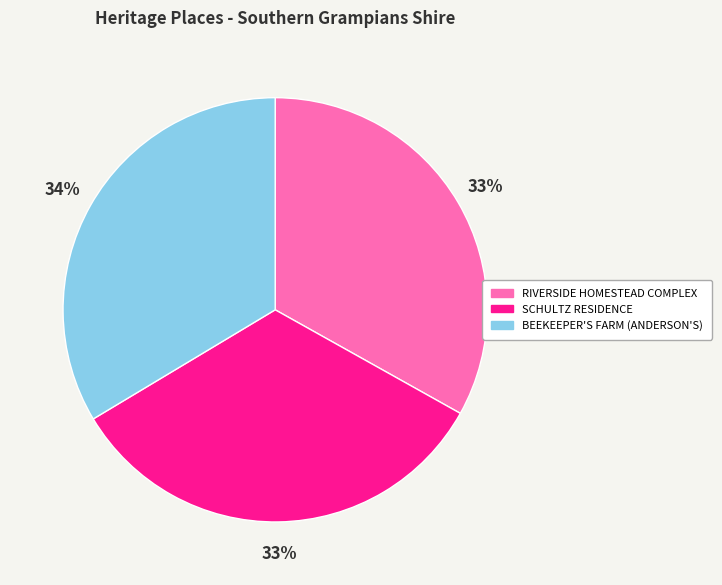

True or false: BEEKEEPER'S FARM (ANDERSON'S) accounts for 41% of the total.

False